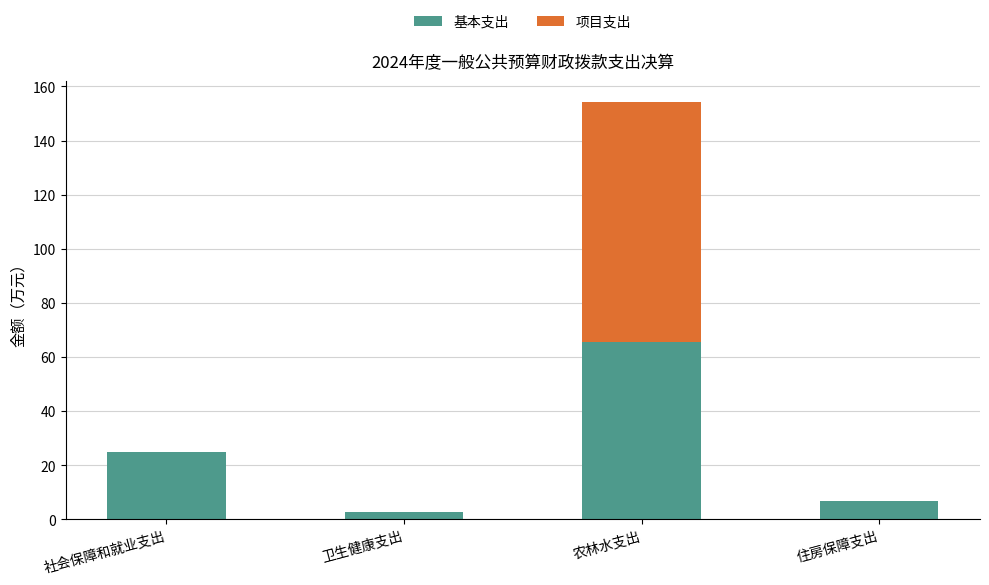

What is the approximate value of 基本支出 at 社会保障和就业支出?

25.1